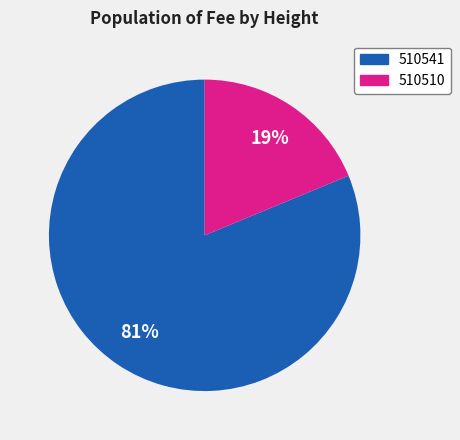

Is the sum of 510510 and 510541 greater than half?

Yes